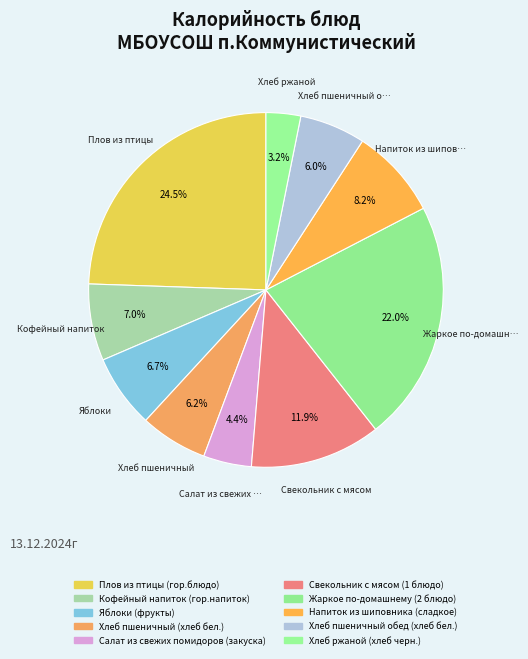

To the nearest percent, what portion does Хлеб пшеничный (хлеб бел.) represent?

6%